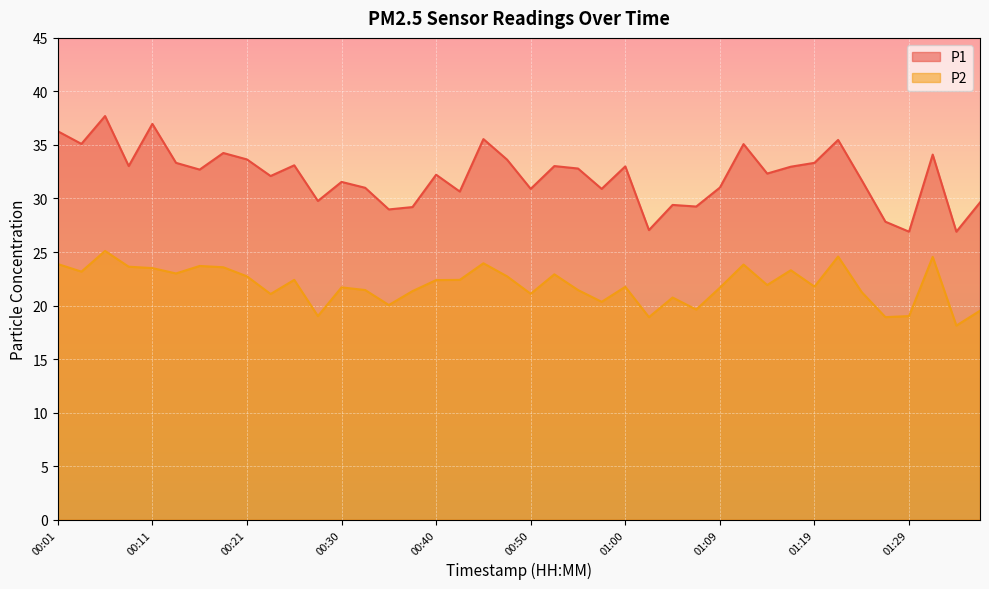

List the labels in order of P2 value, largest first.

00:06, 01:22, 01:31, 00:45, 00:01, 01:12, 00:16, 00:08, 00:18, 00:11, 01:17, 00:04, 00:13, 00:52, 00:21, 00:48, 00:26, 00:43, 00:40, 01:14, 01:19, 01:00, 00:30, 01:09, 00:33, 00:55, 00:38, 01:24, 00:50, 00:23, 01:05, 00:57, 00:35, 01:07, 01:36, 00:28, 01:29, 01:02, 01:26, 01:34